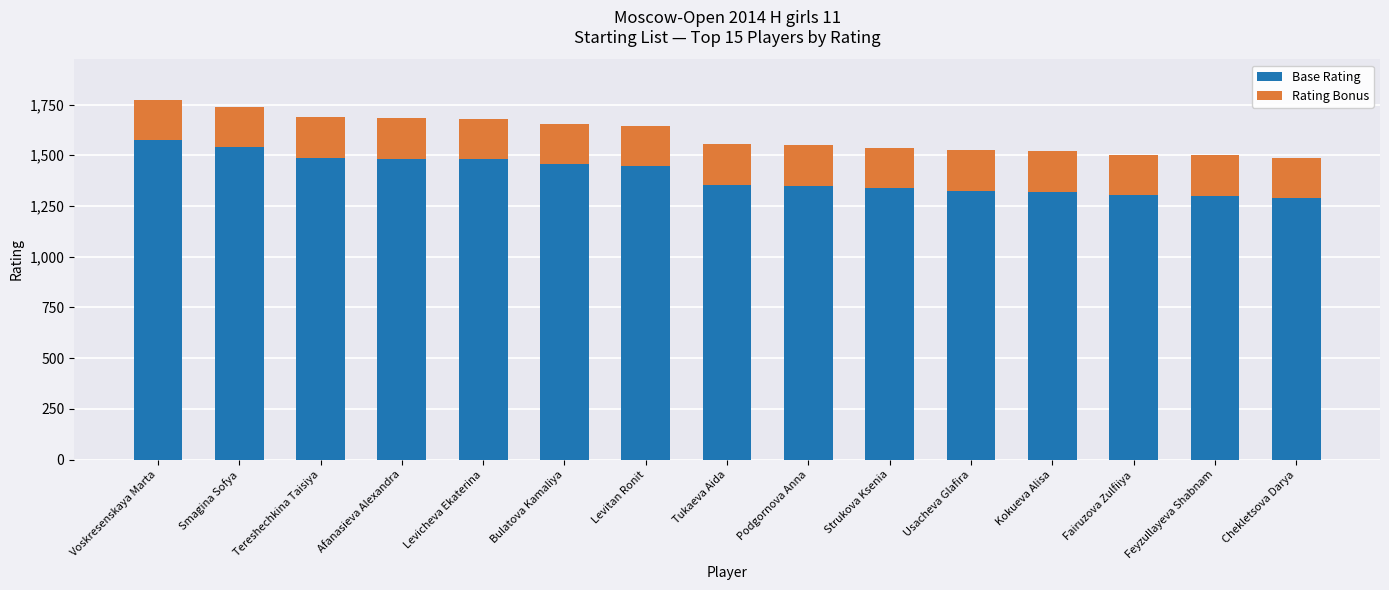

Is it true that Base Rating equals 1337 at Strukova Ksenia?

True